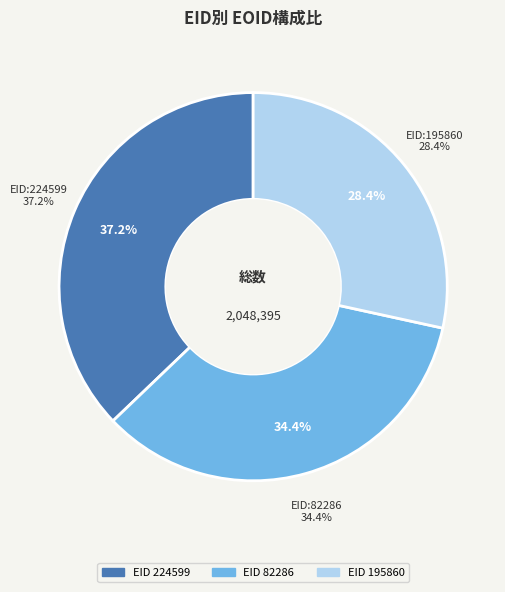

To the nearest percent, what is the average slice percentage?

33%